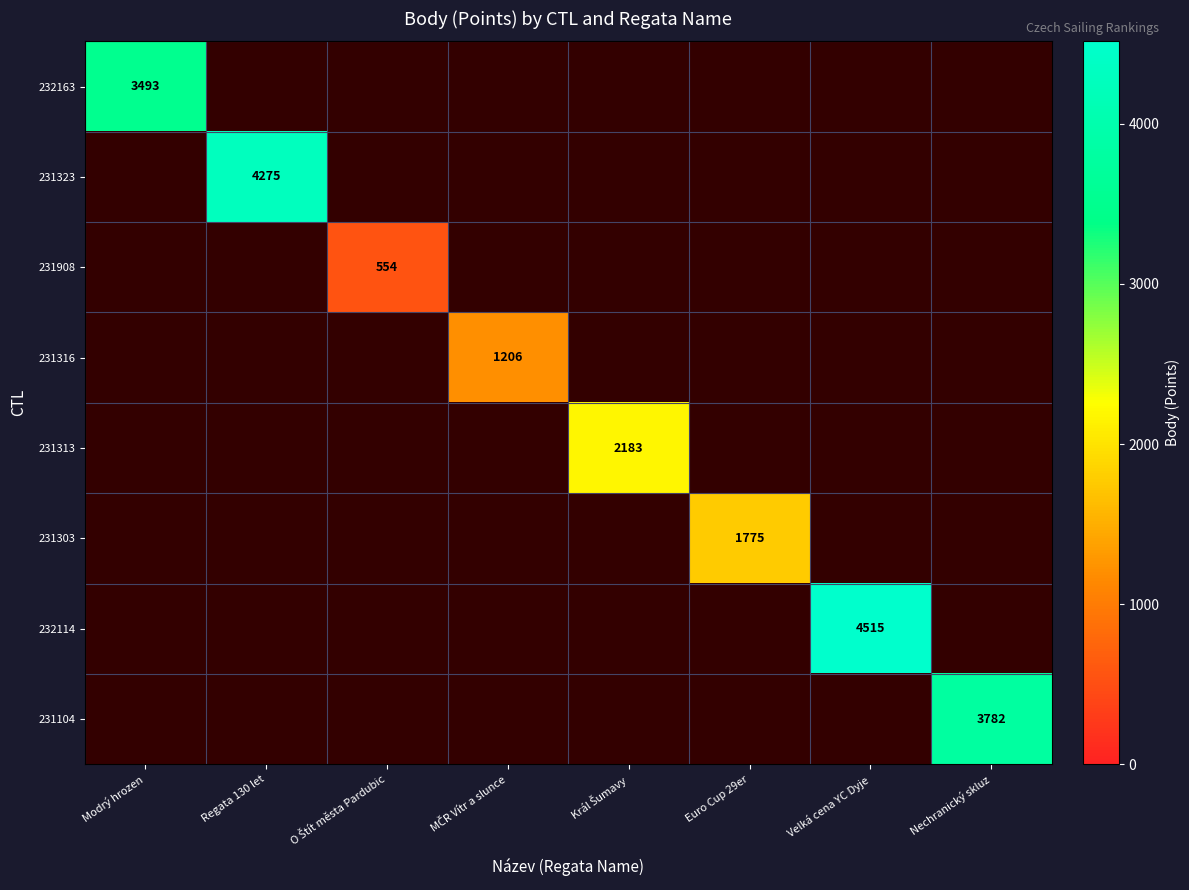

Between MČR Vítr a slunce and Nechranický skluz, which is larger?

Nechranický skluz